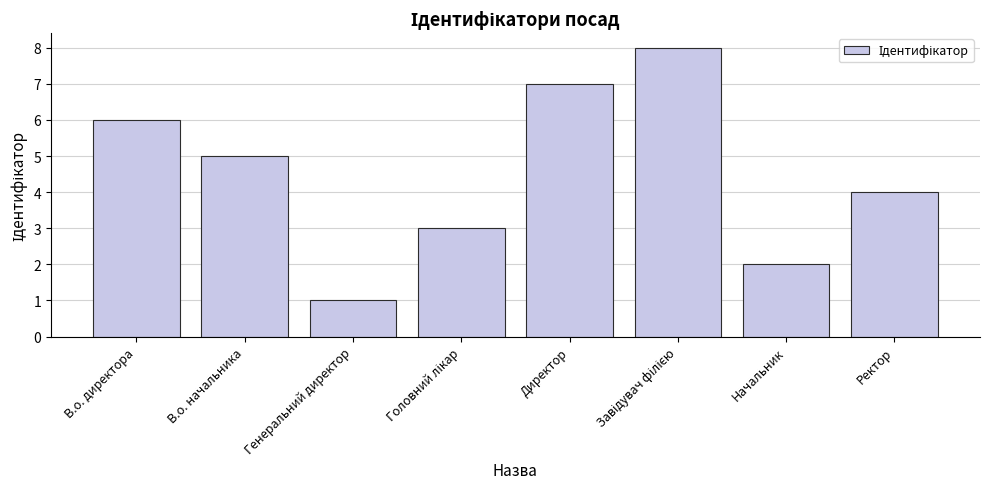

At which label does the data first exceed 5?

В.о. директора